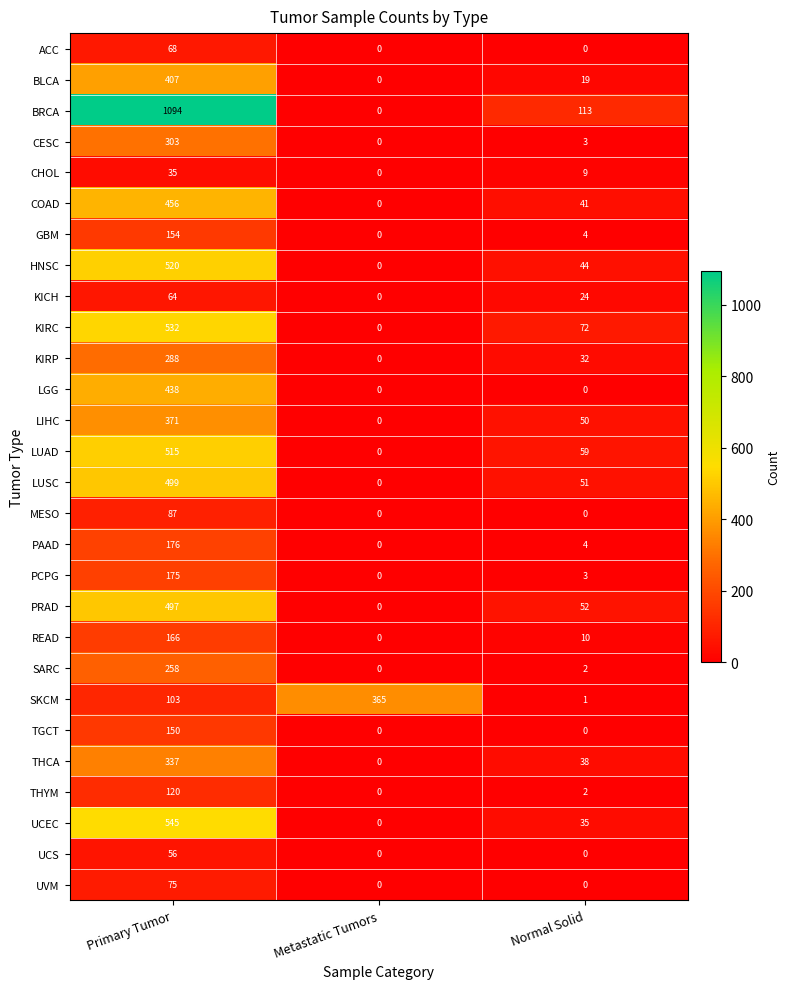

Which series has the widest spread of values?

BRCA